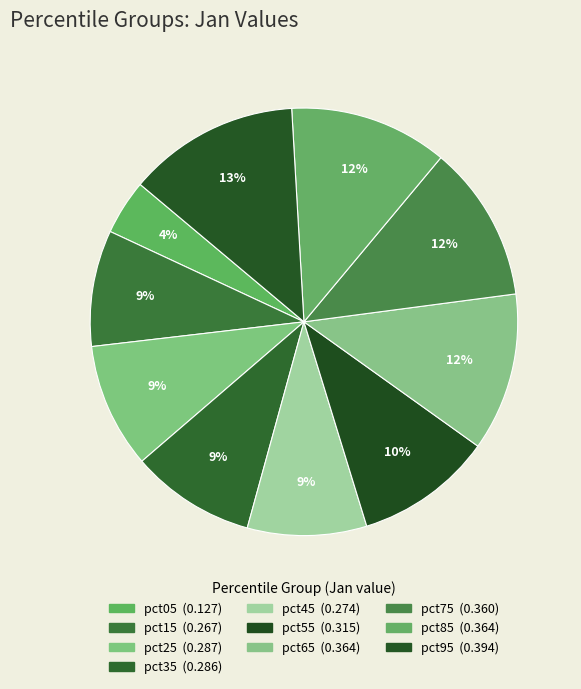

To the nearest percent, what percentage of the pie is pct55?

10%